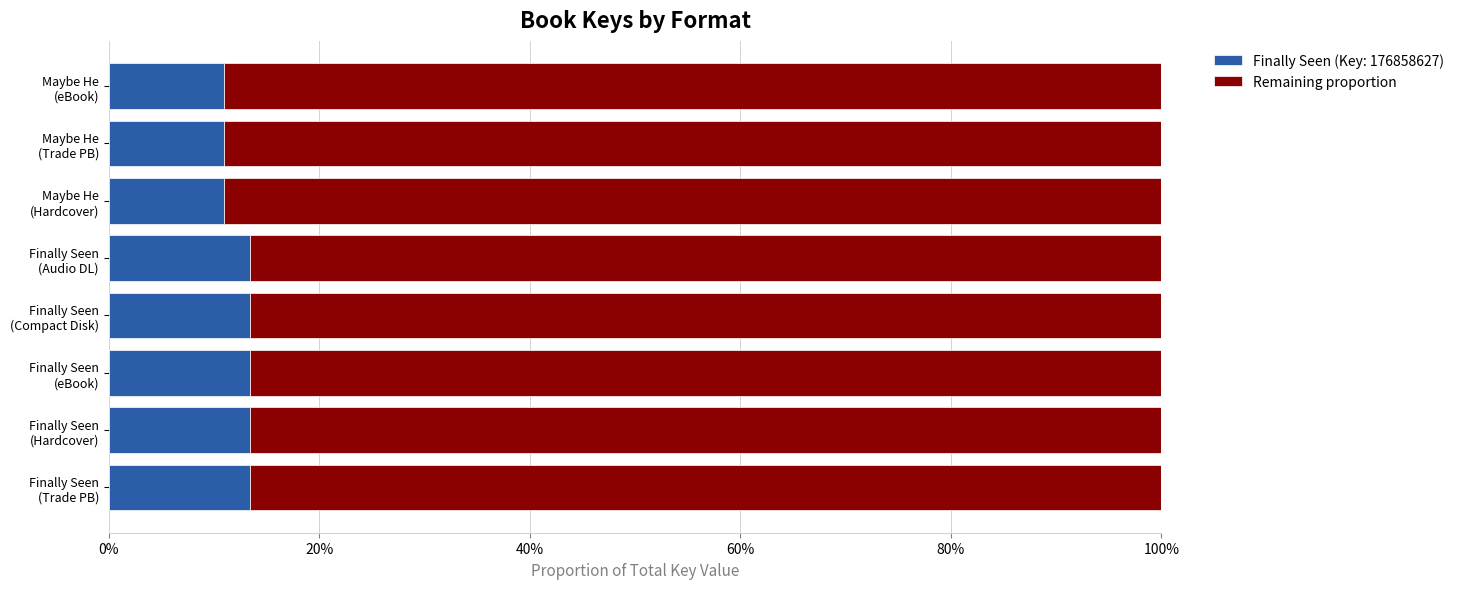

What are all the series names shown in the legend?

Finally Seen (Key: 176858627), Remaining proportion